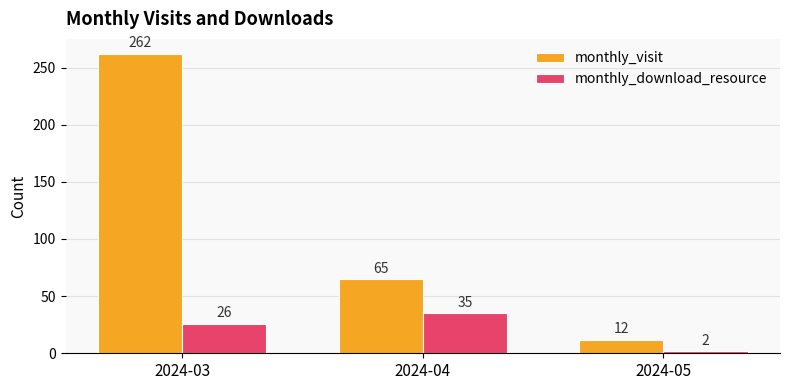

Between 2024-04 and 2024-05, which series saw the biggest shift?

monthly_visit